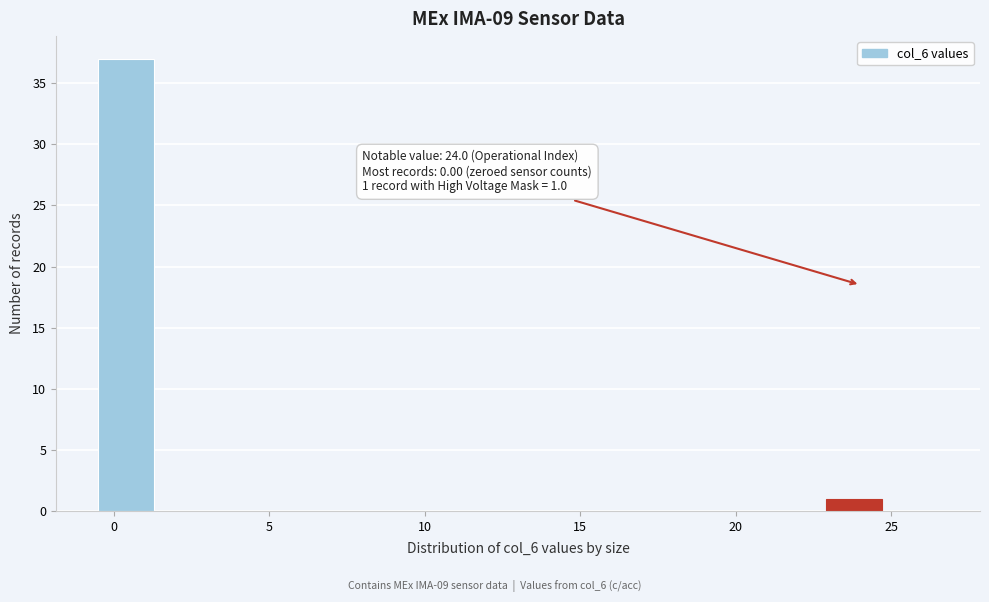

Read against the x-axis, roughly where is the centre of the tallest bar?

0.5